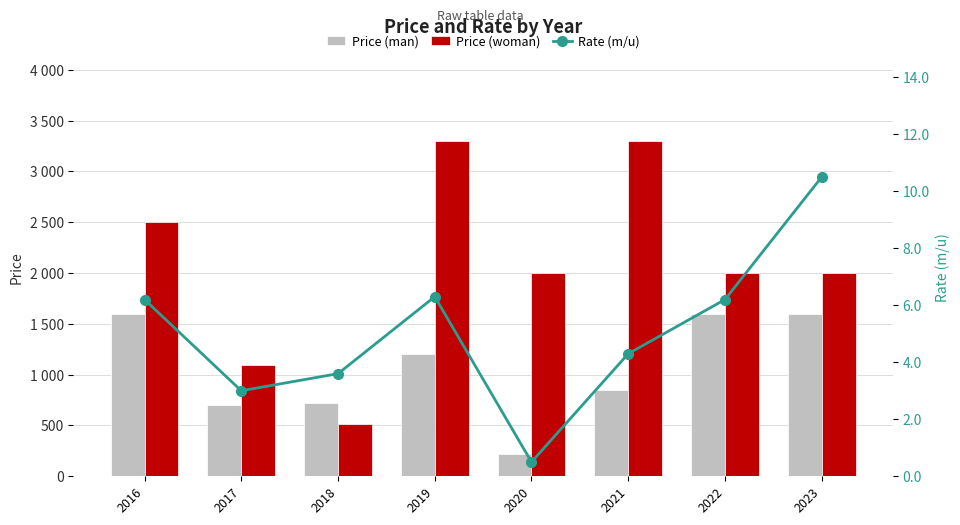

How many data points in Rate (m/u) are less than 6?

4